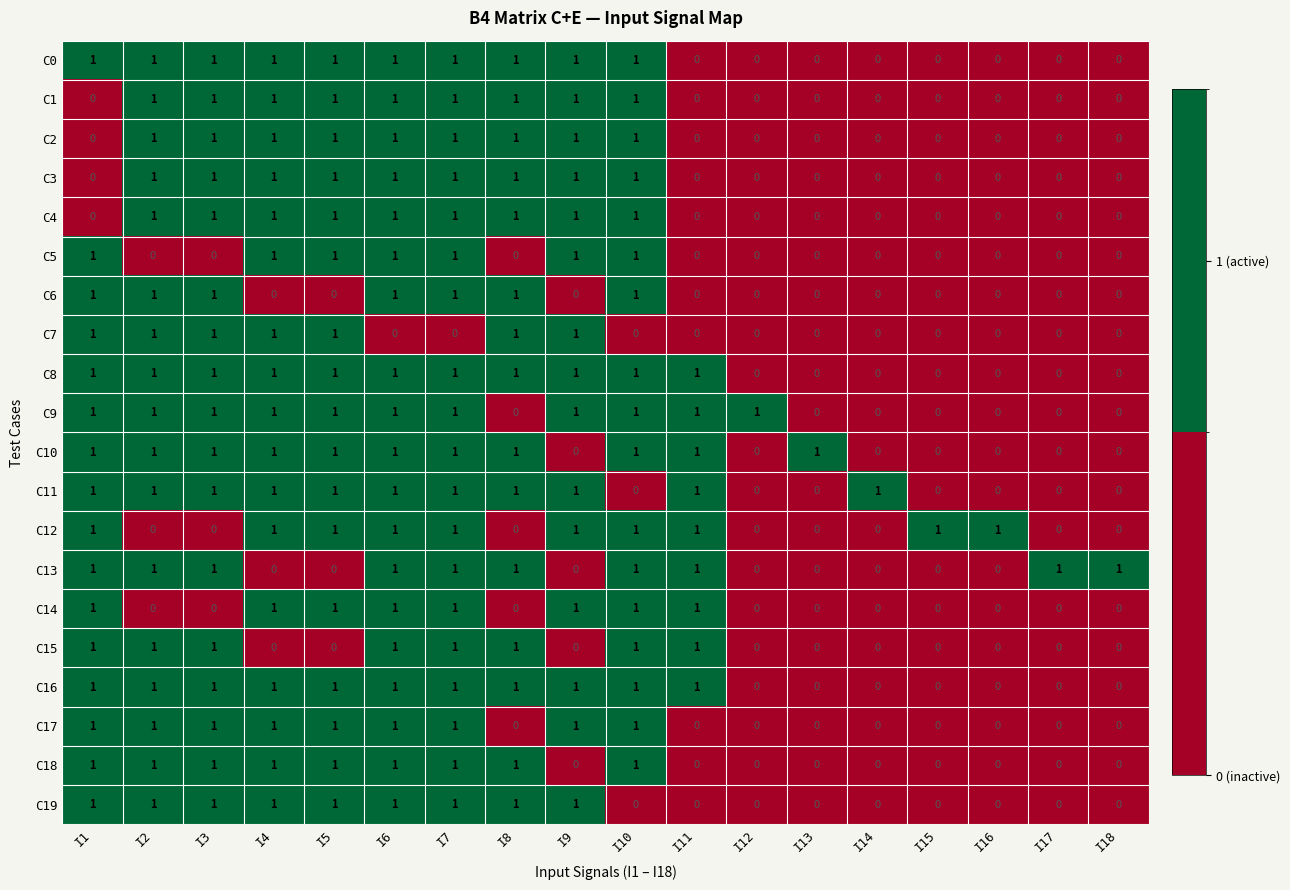

Is it true that C5 equals 1 at I10?

True